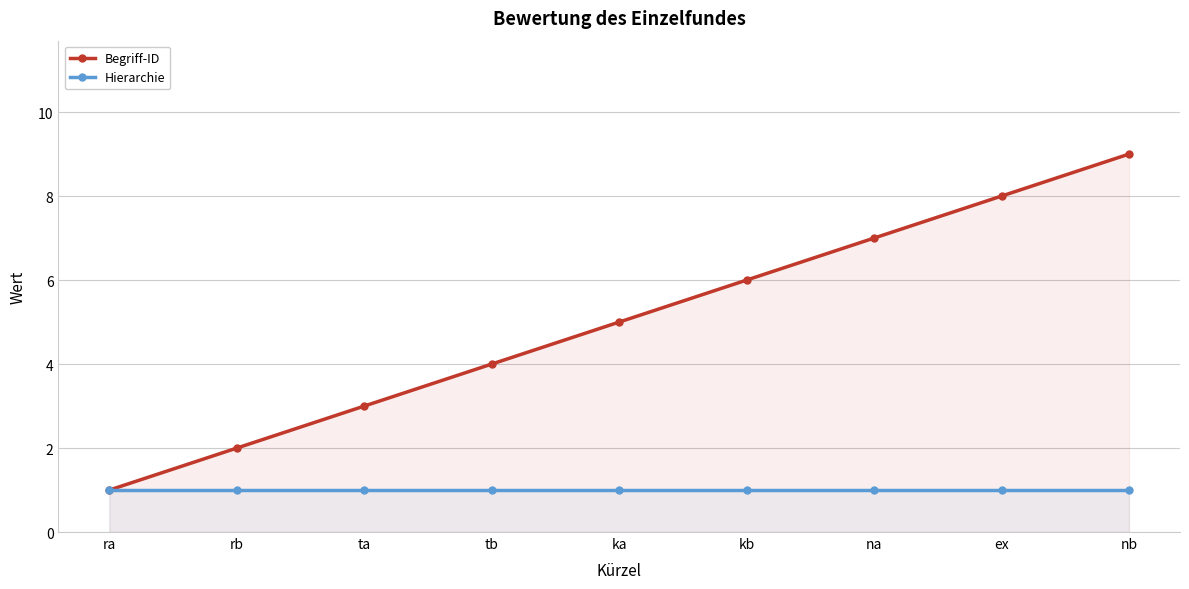

What are all the series names shown in the legend?

Begriff-ID, Hierarchie